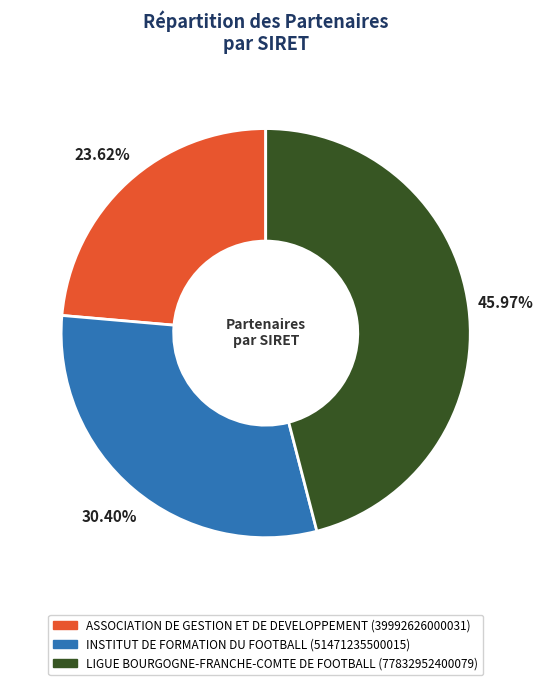

True or false: LIGUE BOURGOGNE-FRANCHE-COMTE DE FOOTBALL accounts for 46% of the total.

True